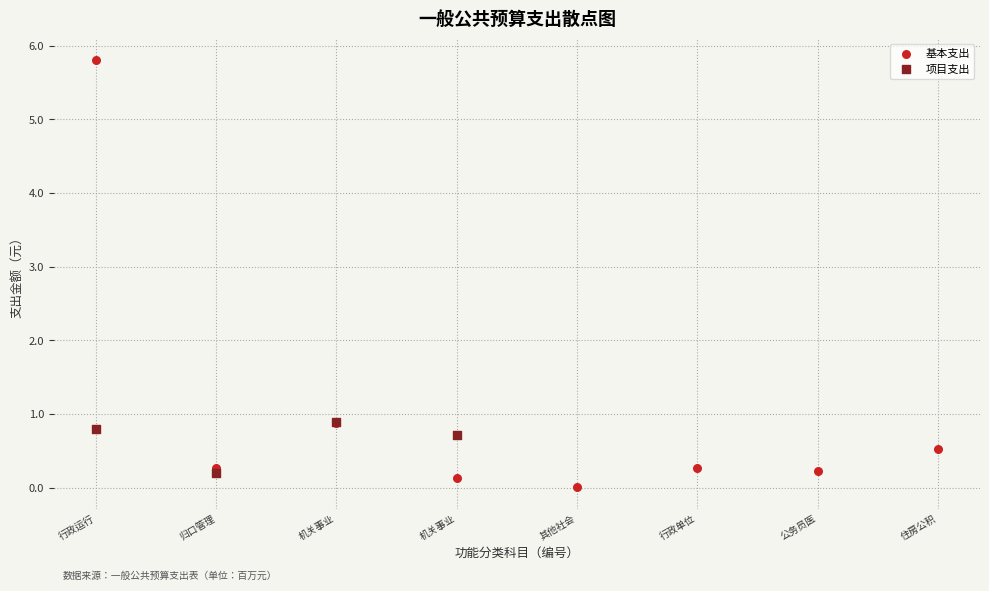

Which series has the widest spread of Y values?

基本支出